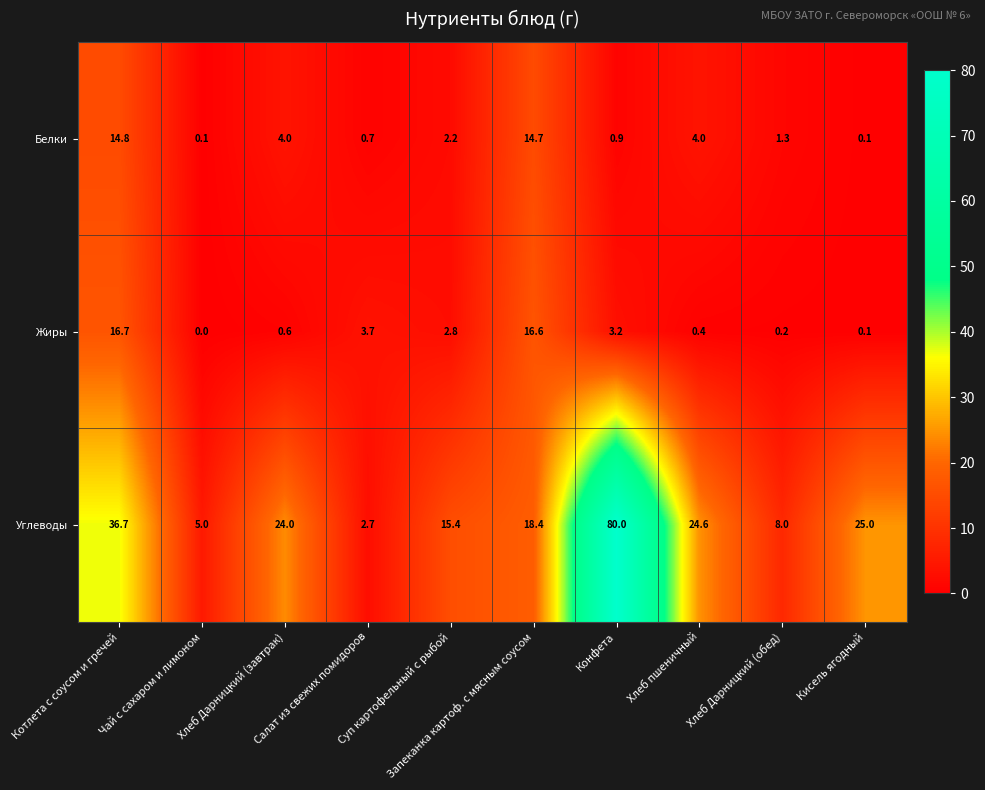

At Запеканка картоф. с мясным соусом, list the series in order from largest to smallest.

Углеводы, Жиры, Белки